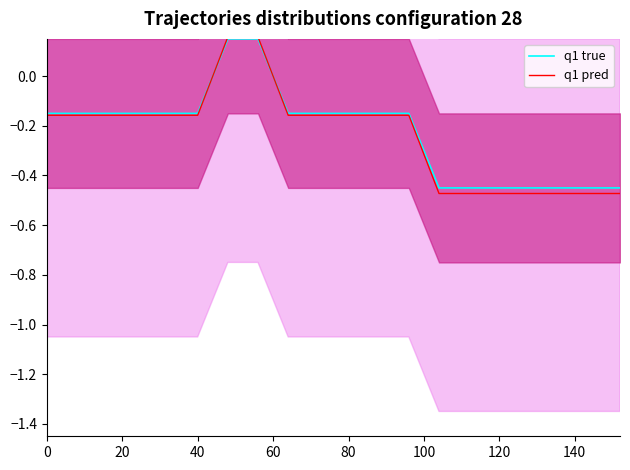

How many negative values does the q1 true series have?

18